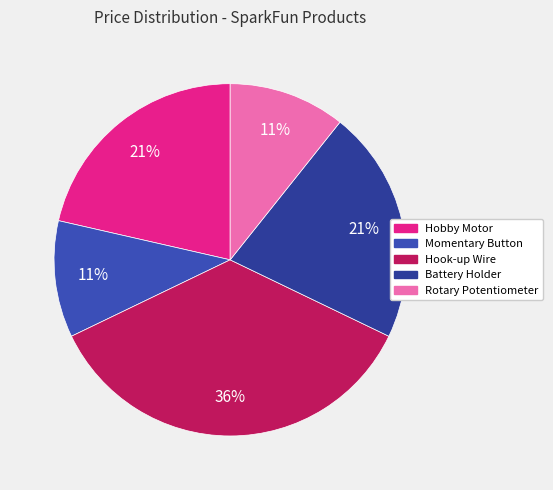

To the nearest percent, what is the difference between the largest and smallest slice percentages?

25%